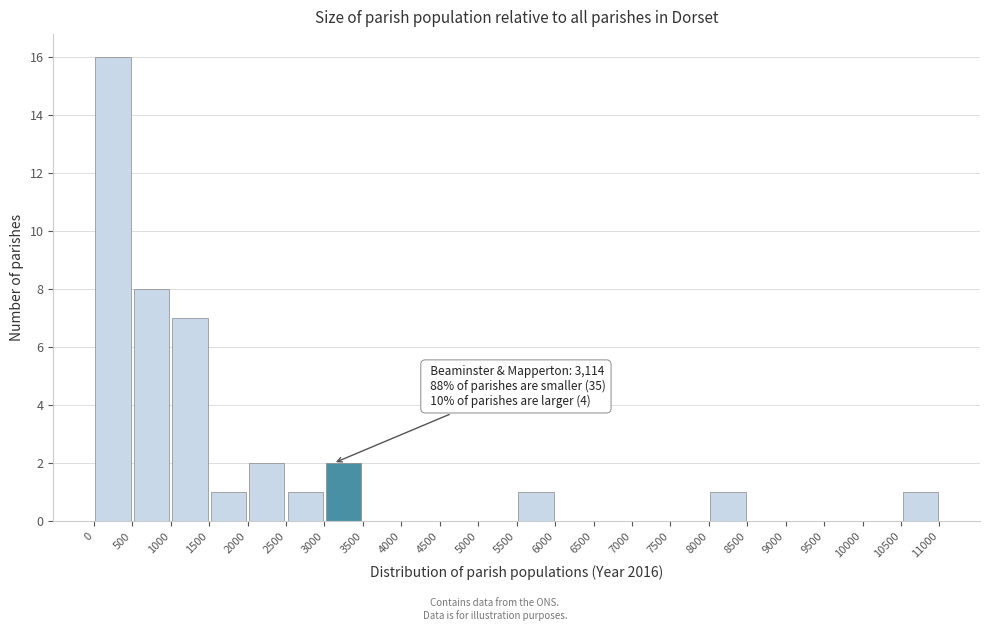

Which range on the x-axis has the tallest bar?

0 to 500